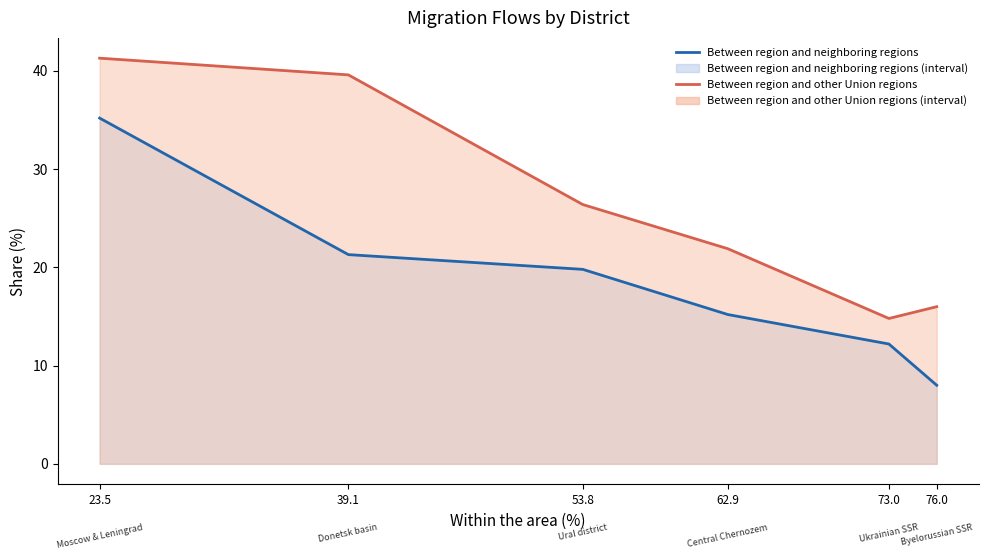

What is the value of the Between region and neighboring regions point at the 3rd from the left?

19.8